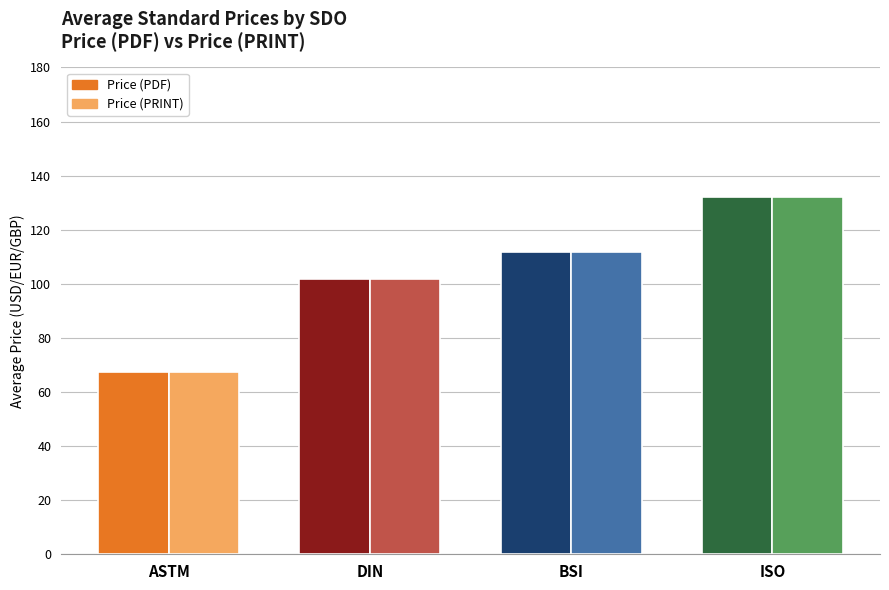

Reading left to right, extract all data points from this chart.

Price (PDF): 67.4	102.0	111.7	132.0
Price (PRINT): 67.4	102.0	111.7	132.0